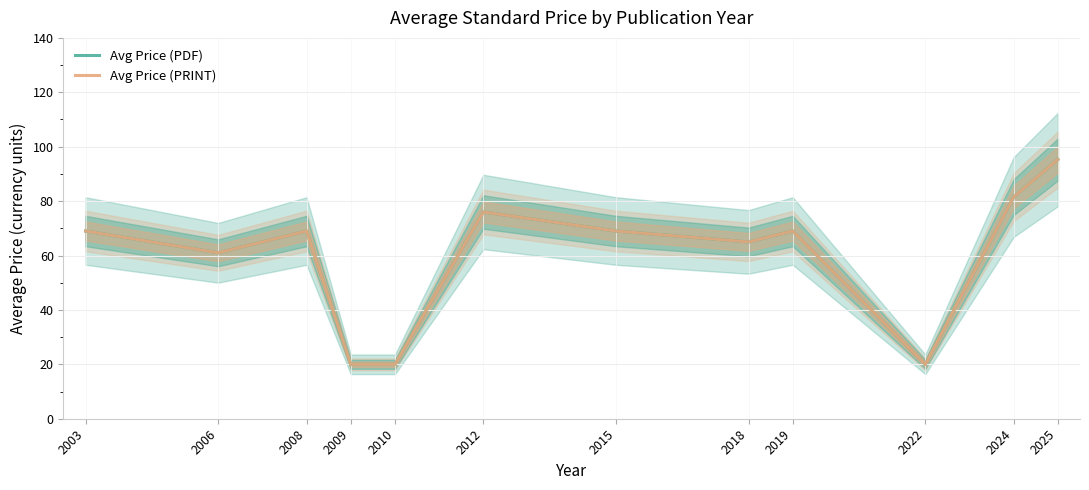

Which category has the highest value in the Avg Price (PDF) series?

2025